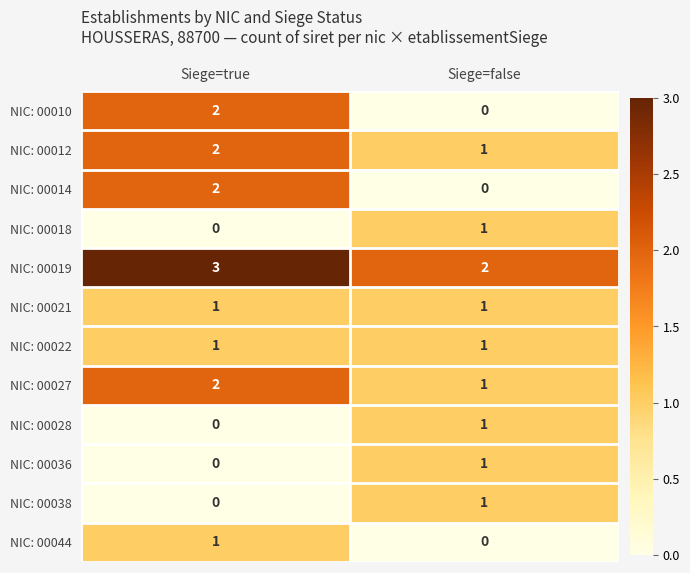

How many categories are shown in the chart?

2